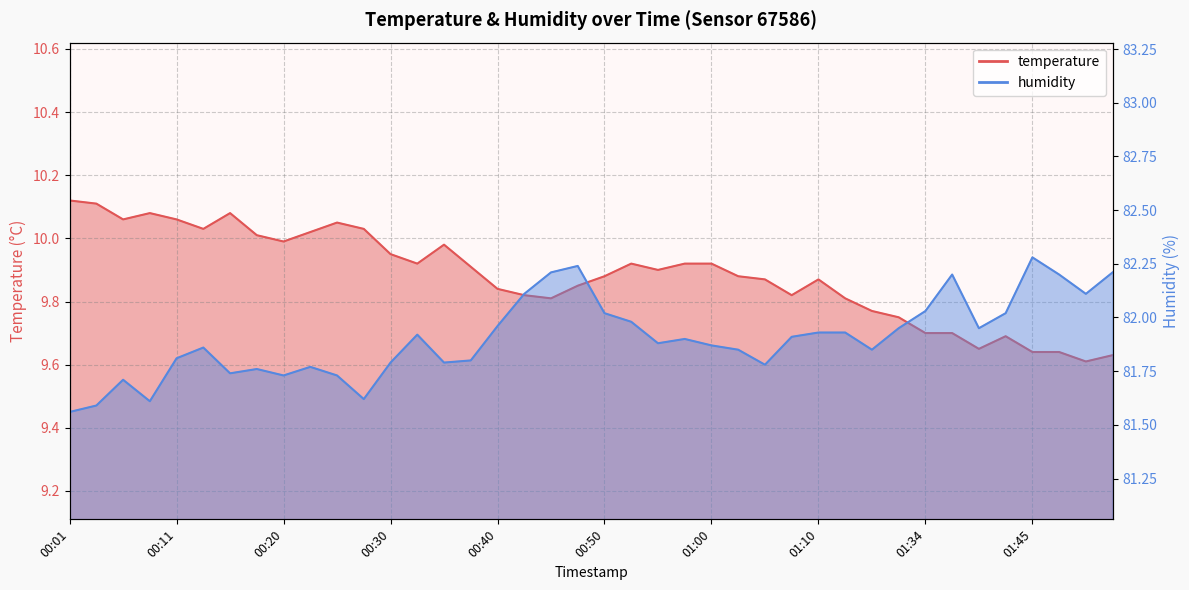

At which category is the sum across all series the highest?

00:47